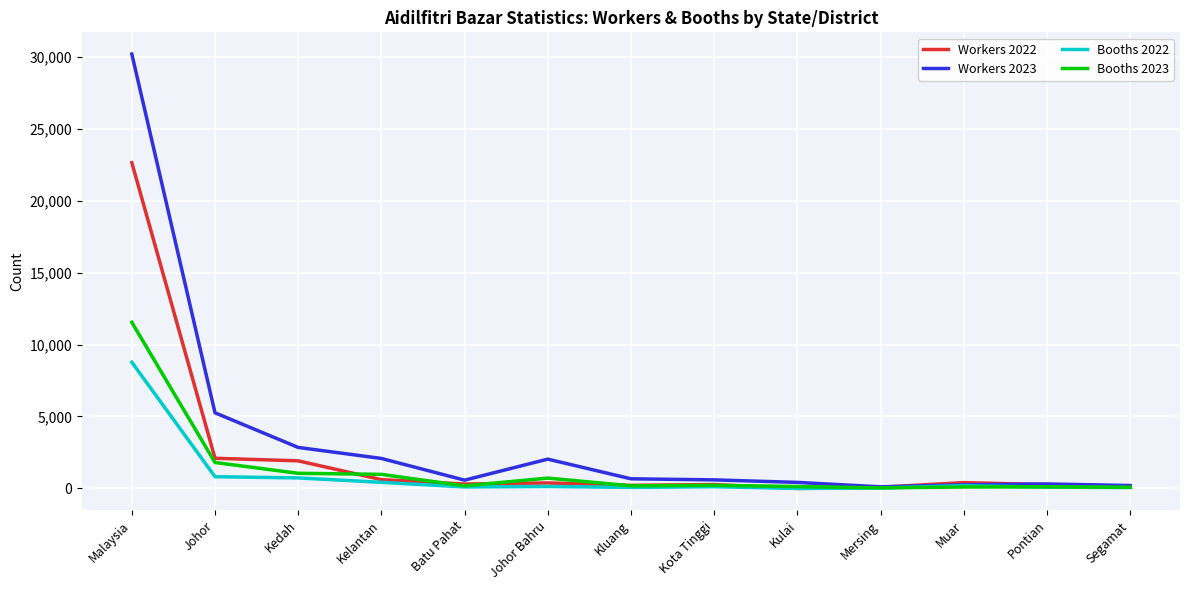

The Booths 2023 series shows 2526.6 at Malaysia. True or false?

False